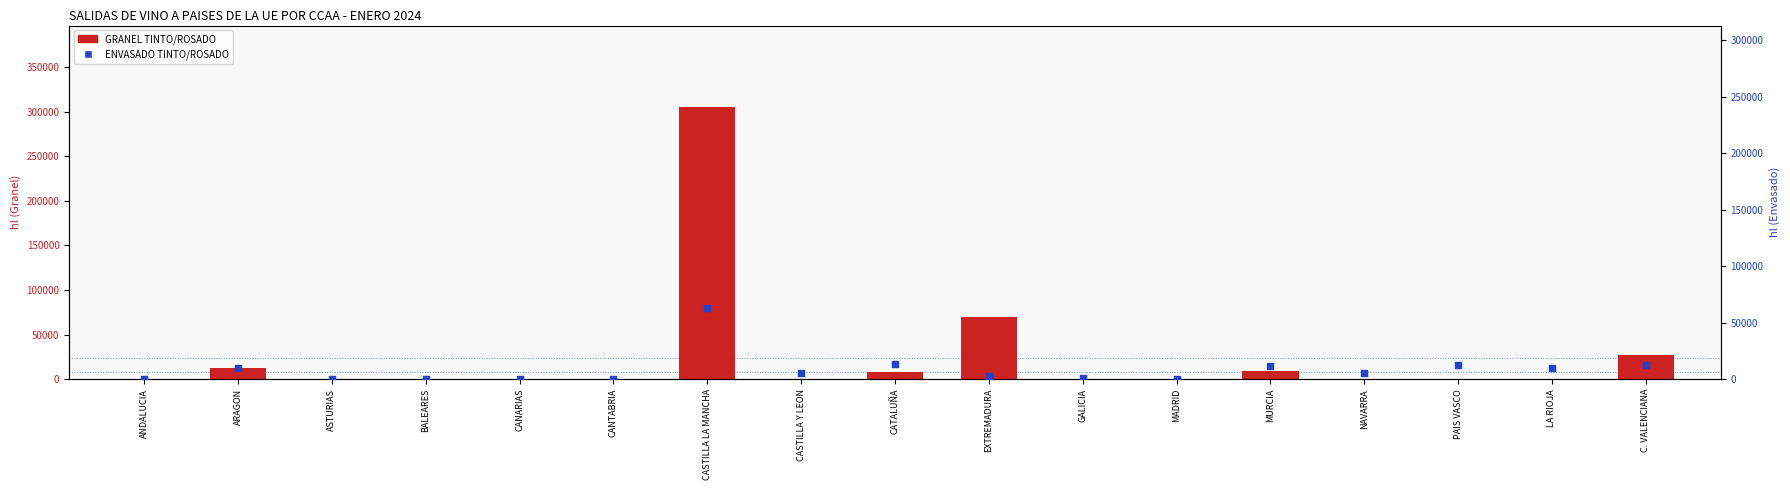

Which series reaches the minimum Y coordinate?

GRANEL TINTO/ROSADO